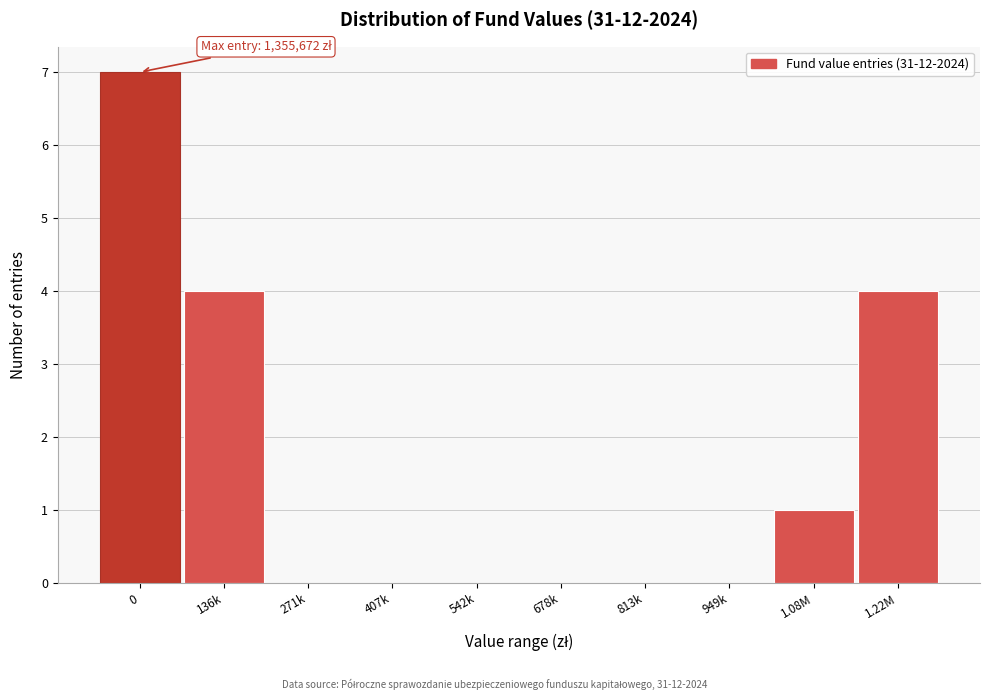

Reading right to left, transcribe all the data shown in this chart.

1.22M=4	1.08M=1	949k=0	813k=0	678k=0	542k=0	407k=0	271k=0	136k=4	0=7